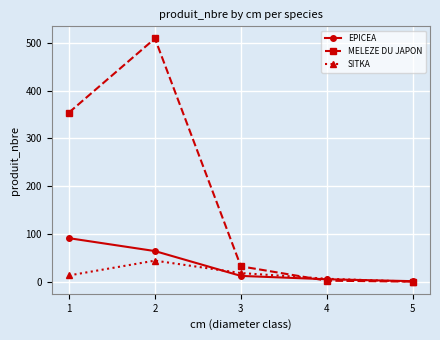

What is the total value across all series at 4?

13